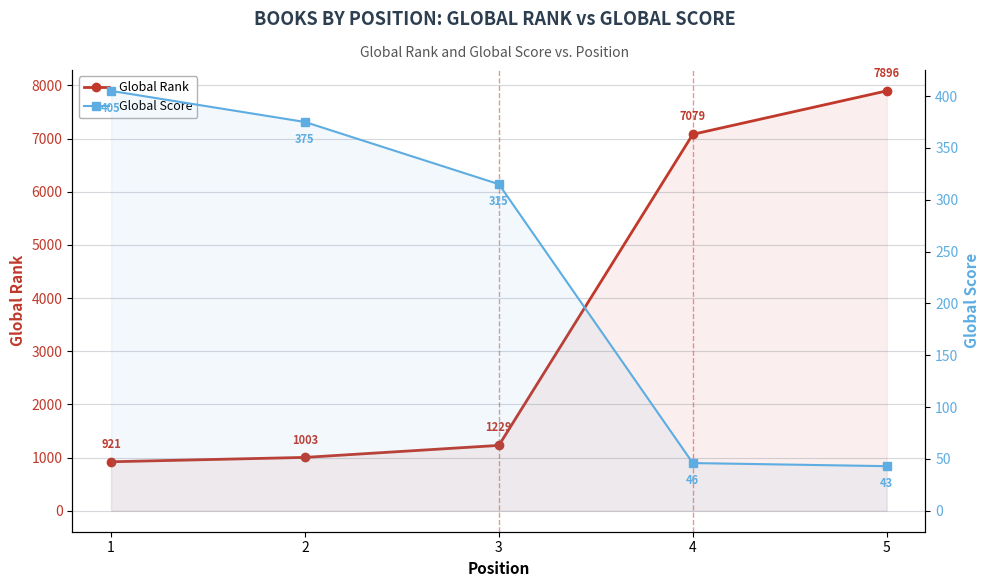

Reading left to right, transcribe all the data shown in this chart.

Global Rank: 921	1003	1229	7079	7896
Global Score: 405	375	315	46	43